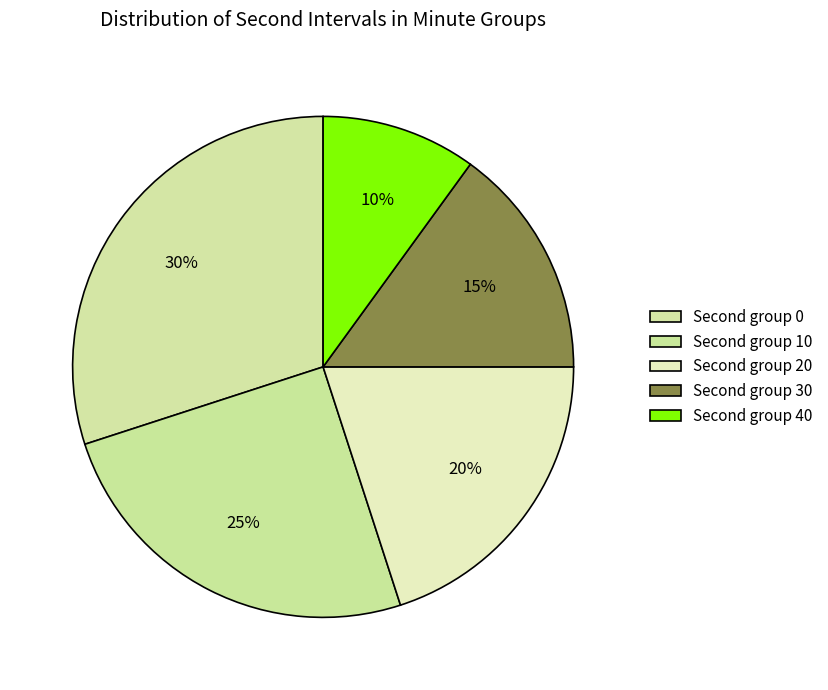

How many slices are in this pie chart?

5